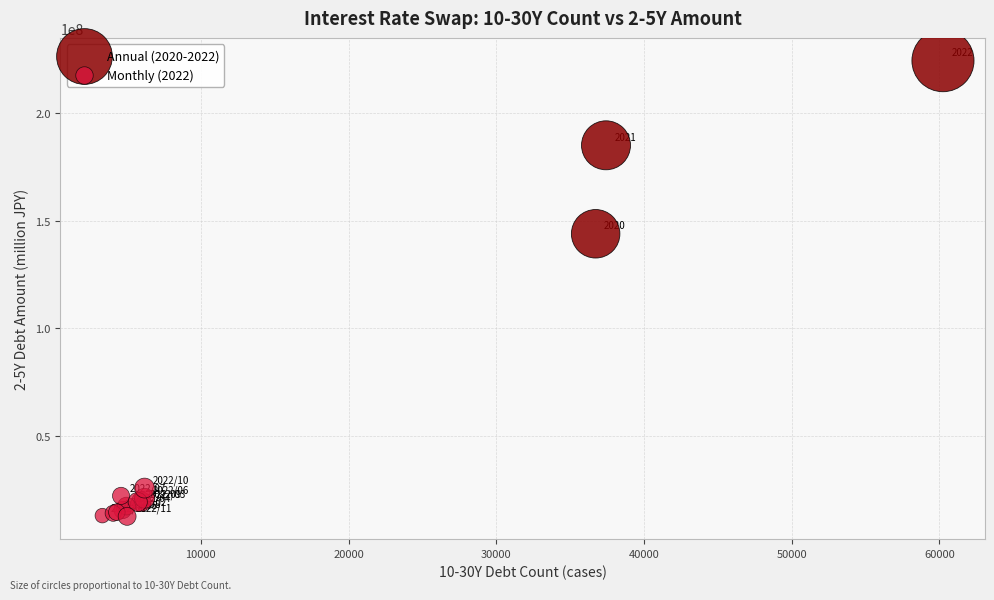

Which series reaches the minimum Y coordinate?

Monthly (2022)